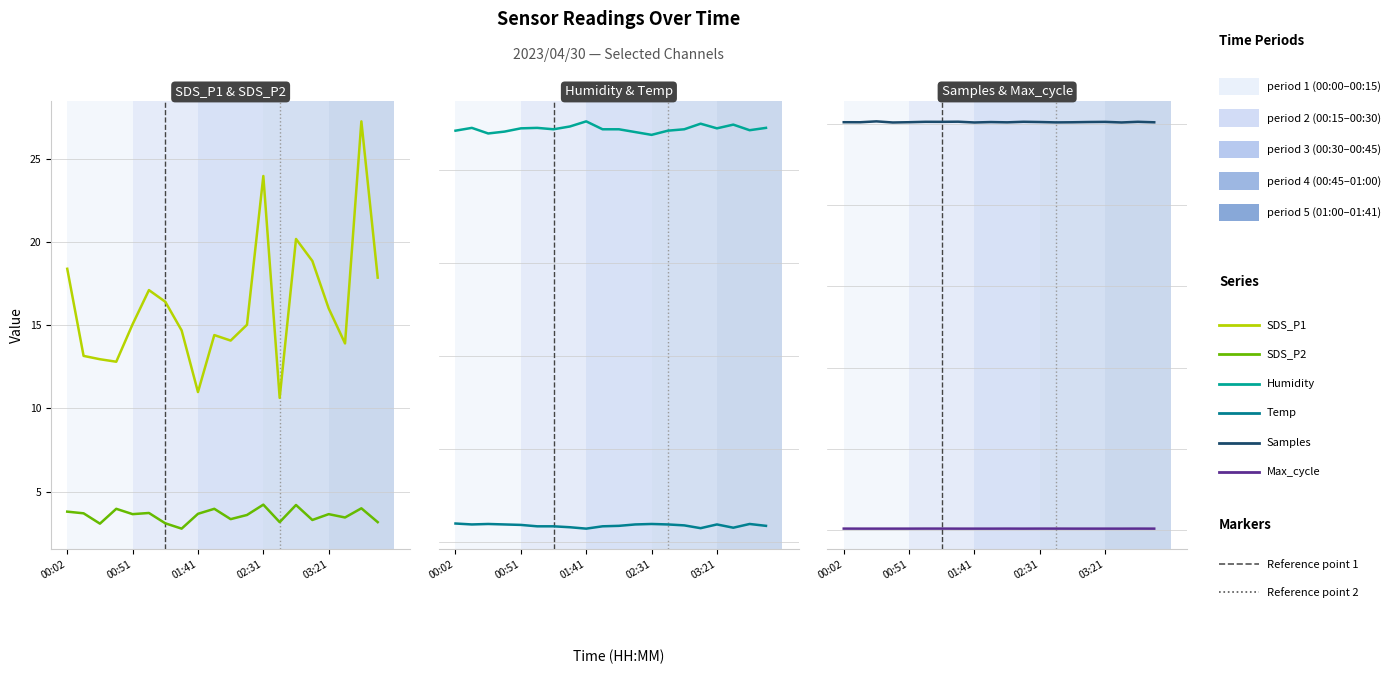

What is the lowest value of the Max_cycle series?

20042.0